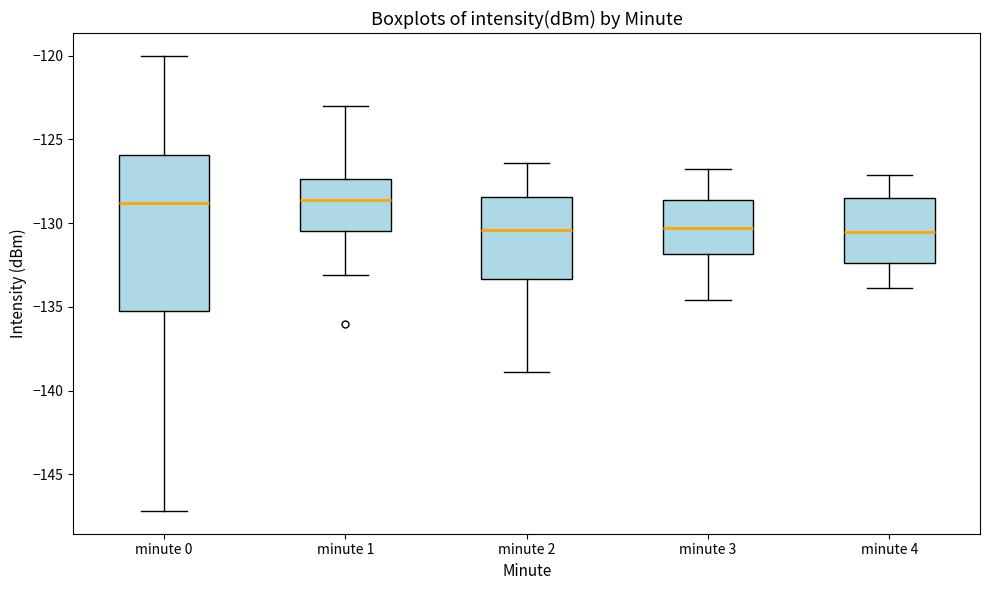

Reading left to right, read every box against the y-axis: the position of its median line, the range the box covers, and the ends of its whiskers. The values are not printed on the chart, so give them approximately, as read against the axis.

minute 0: median -129.0, box -135.0 to -126.0, whiskers -147.0 to -120.0
minute 1: median -128.5, box -130.5 to -127.5, whiskers -133.0 to -123.0
minute 2: median -130.5, box -133.5 to -128.5, whiskers -139.0 to -126.5
minute 3: median -130.5, box -132.0 to -128.5, whiskers -134.5 to -127.0
minute 4: median -130.5, box -132.5 to -128.5, whiskers -134.0 to -127.0